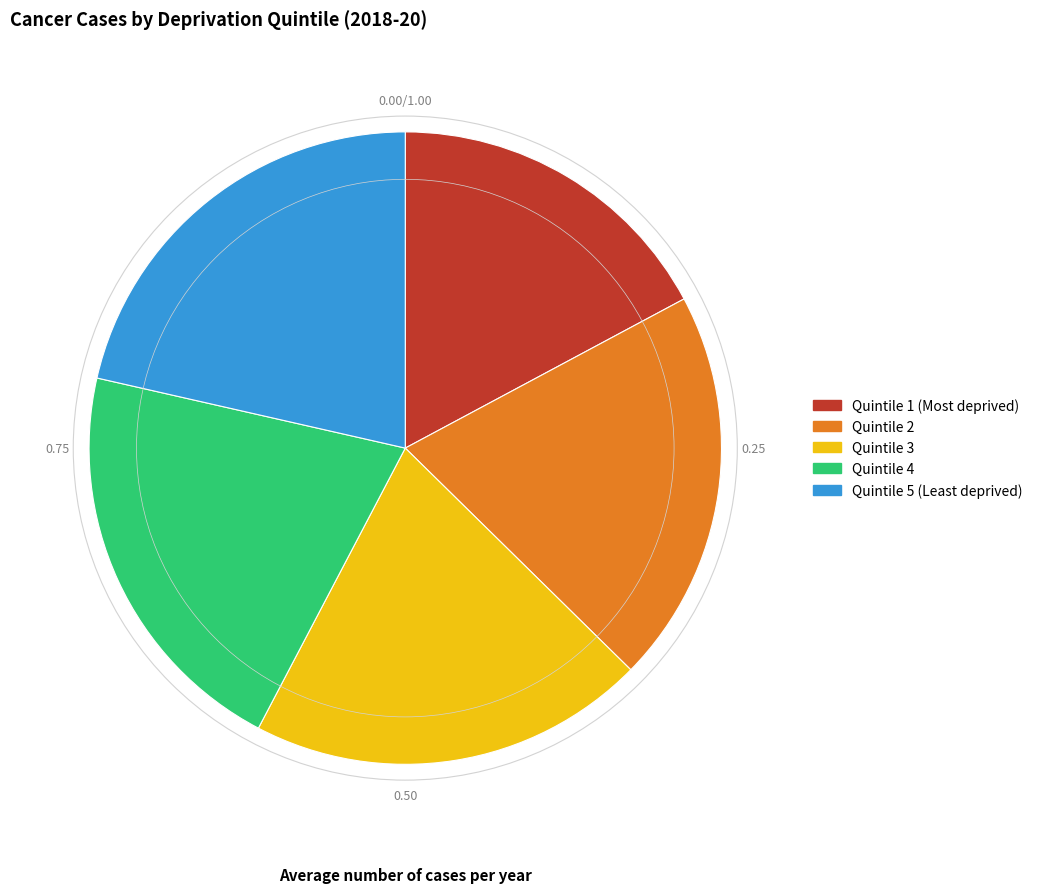

How many slices are in this pie chart?

5